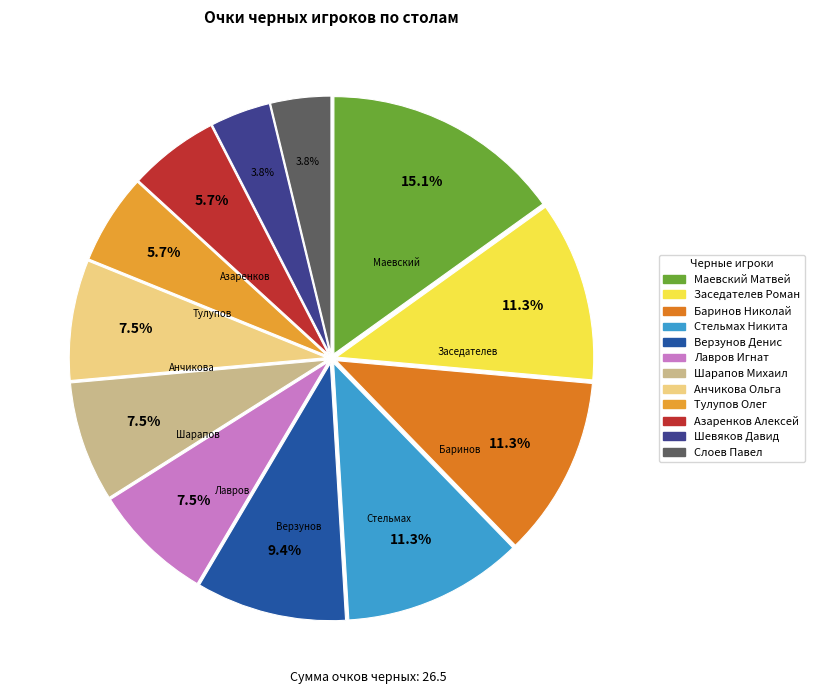

How many slices are in this pie chart?

12